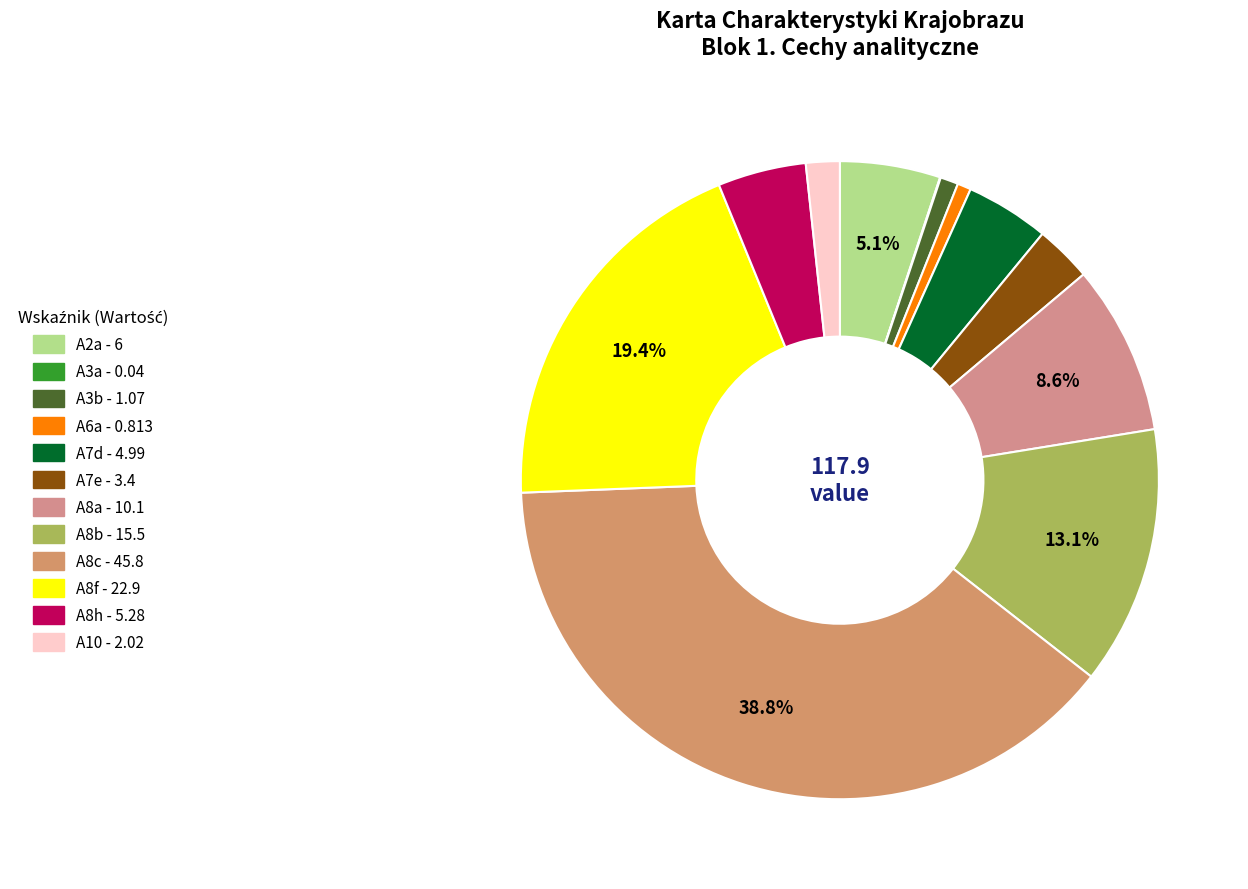

What is the ratio of the value at A2a to the value at A8f?

0.3